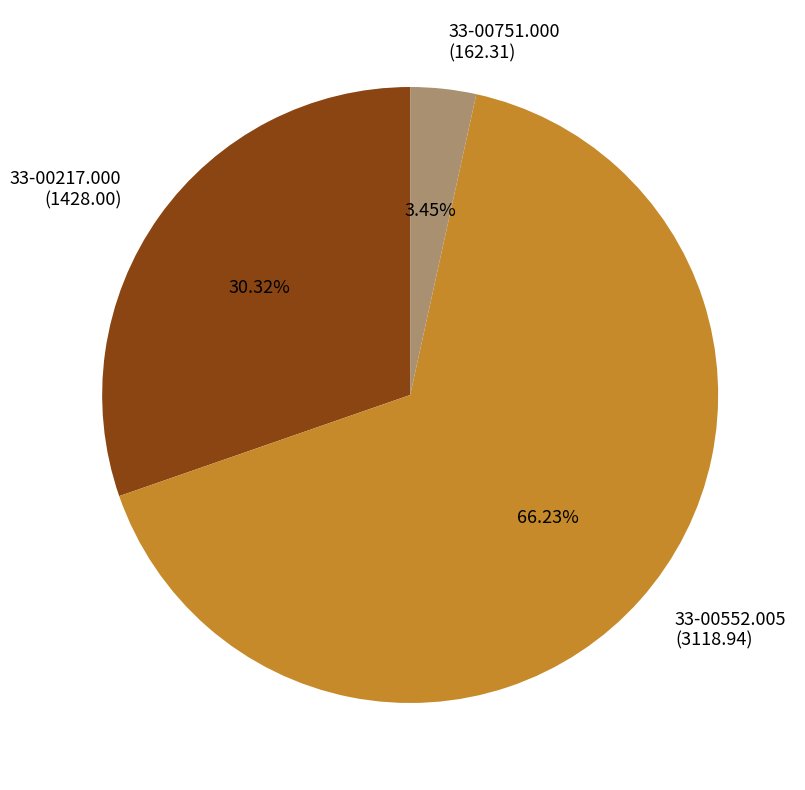

What portion of the pie excludes 33-00552.005?

33.8%